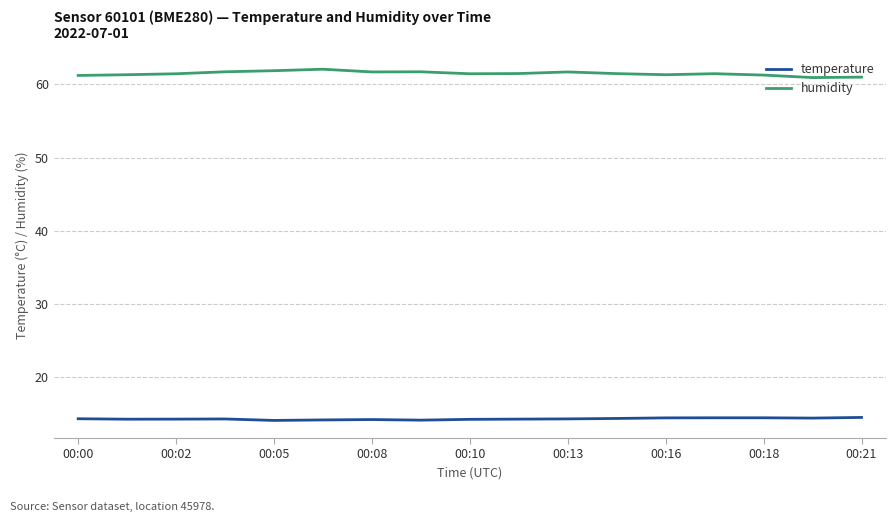

How many lines are shown in the chart?

2